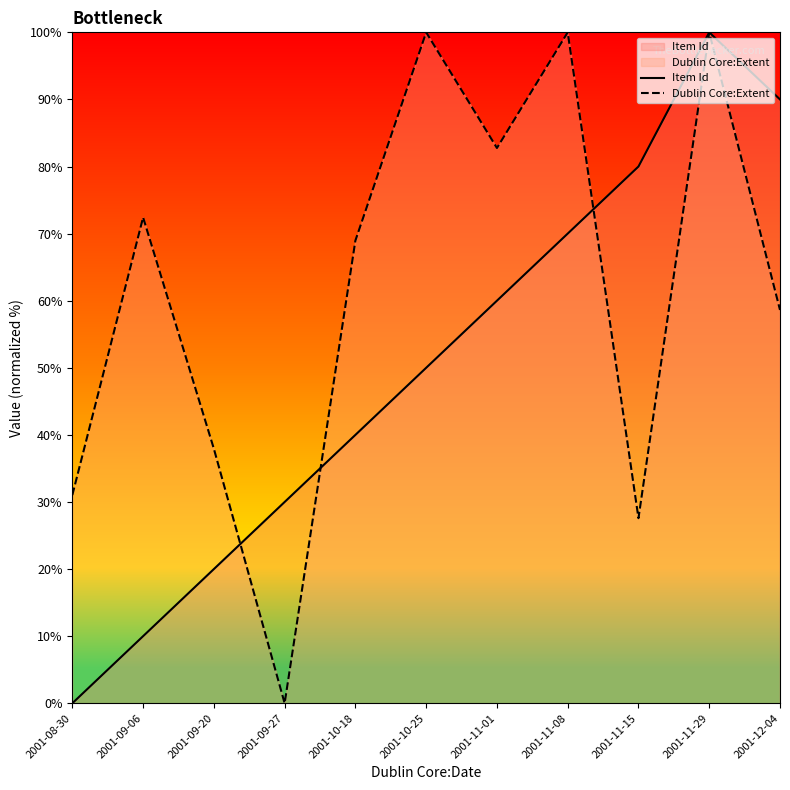

What is the difference between the maximum and second lowest values in the Item Id series?

90.0